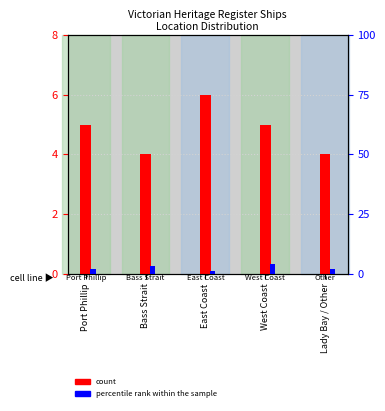

Is the value of count at Lady Bay / Other greater than the value of percentile rank within the sample at East Coast?

Yes